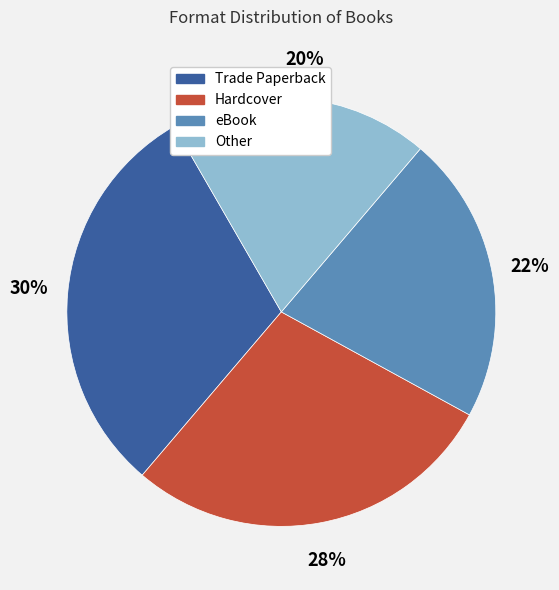

To the nearest percent, what is the average slice percentage?

25%